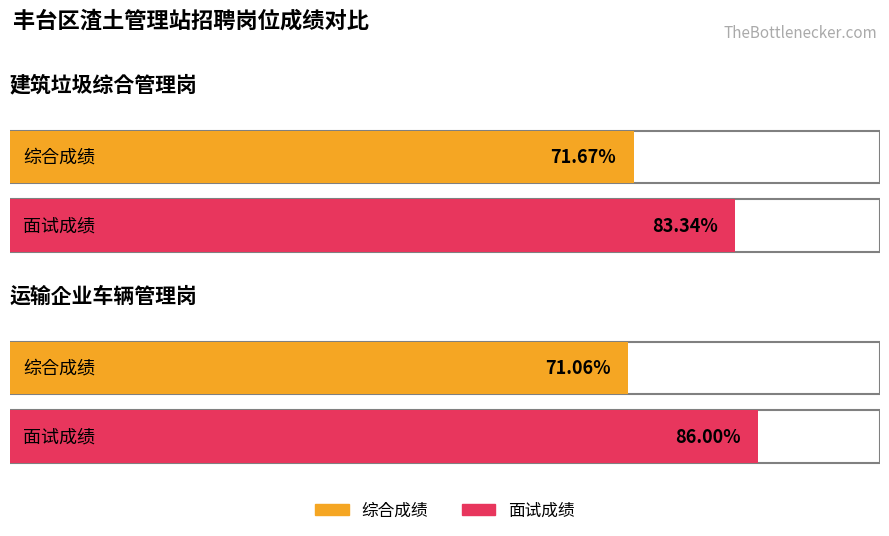

Where is 综合成绩 nearest to the value 71?

运输企业车辆管理岗